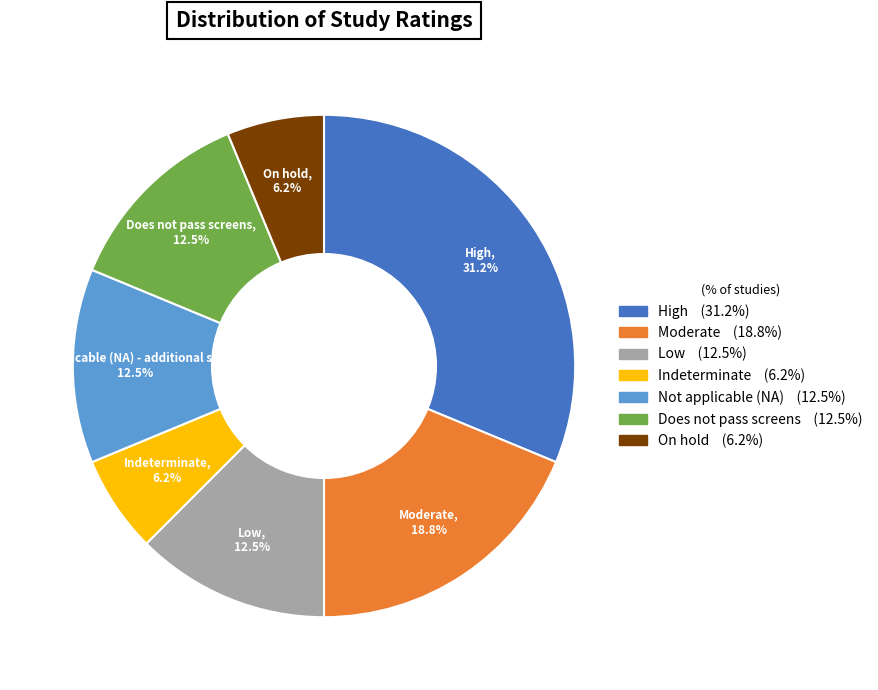

Is there a majority slice in this chart?

No